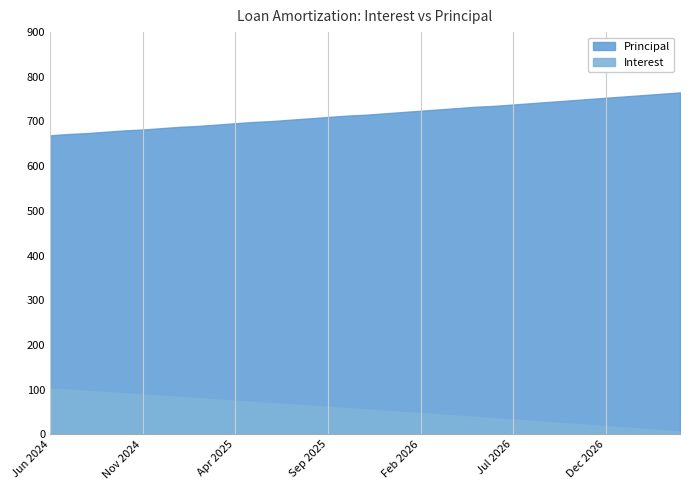

At how many categories does at least one series exceed 704?

21